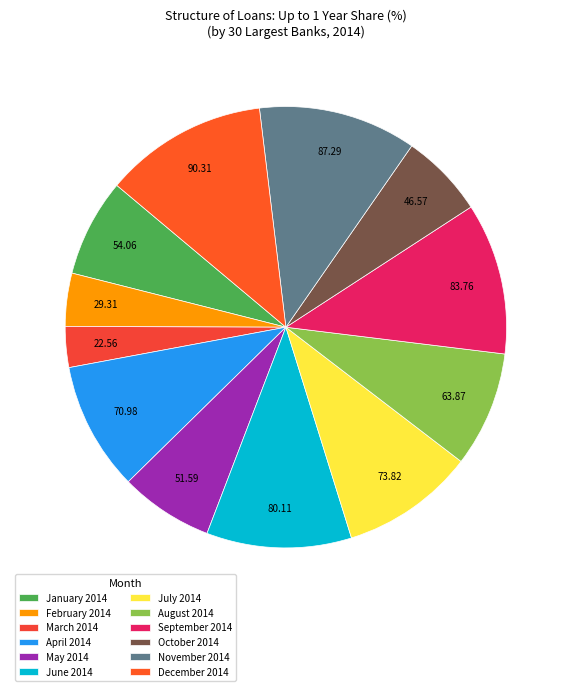

Combined, do February 2014 and May 2014 account for over 50%?

No